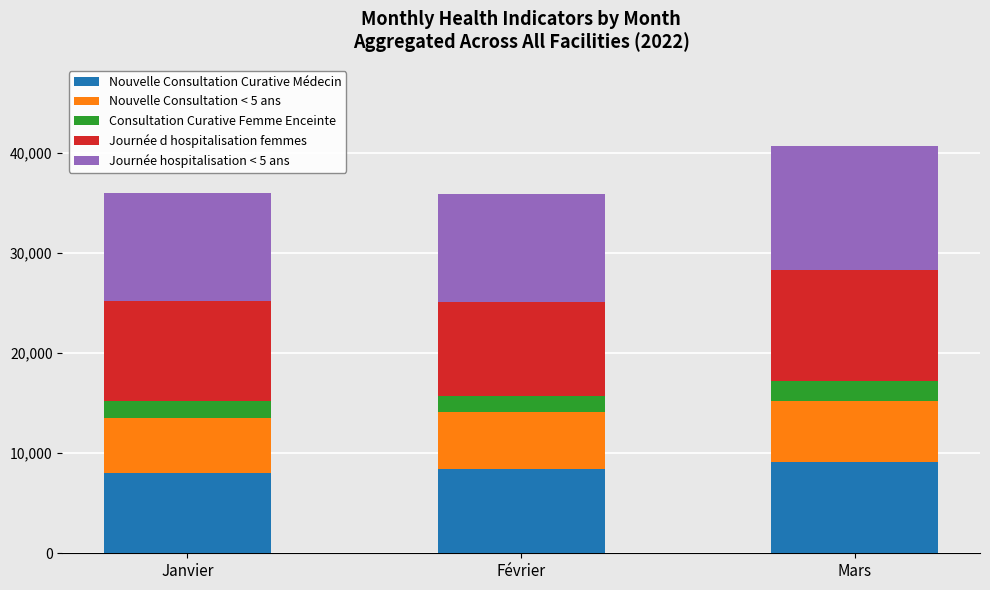

What is the average value of the Nouvelle Consultation Curative Médecin series?

8511